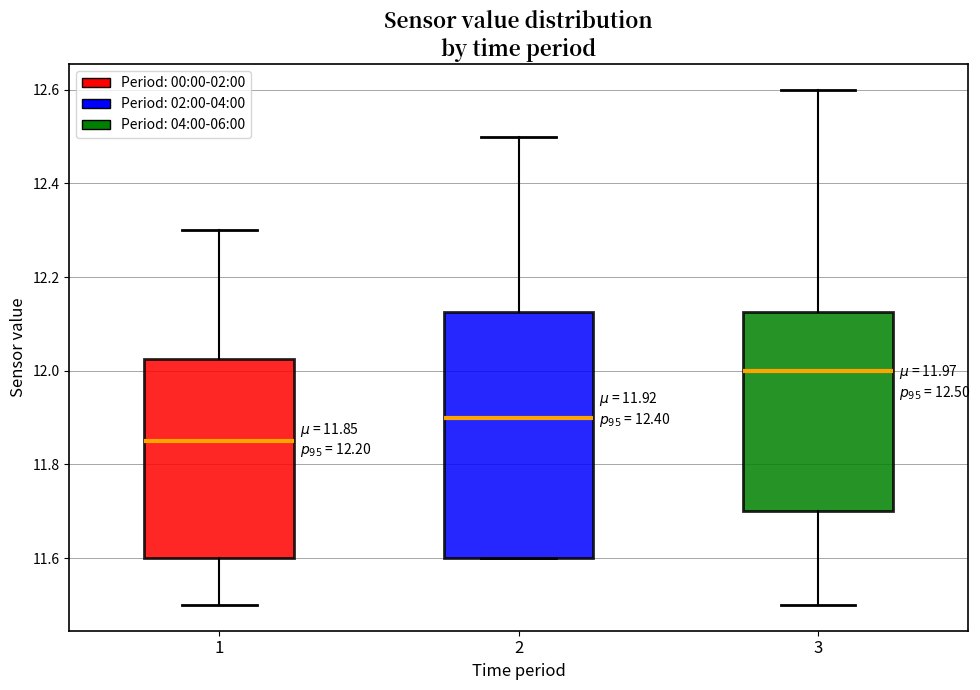

Which box has the highest median line?

3